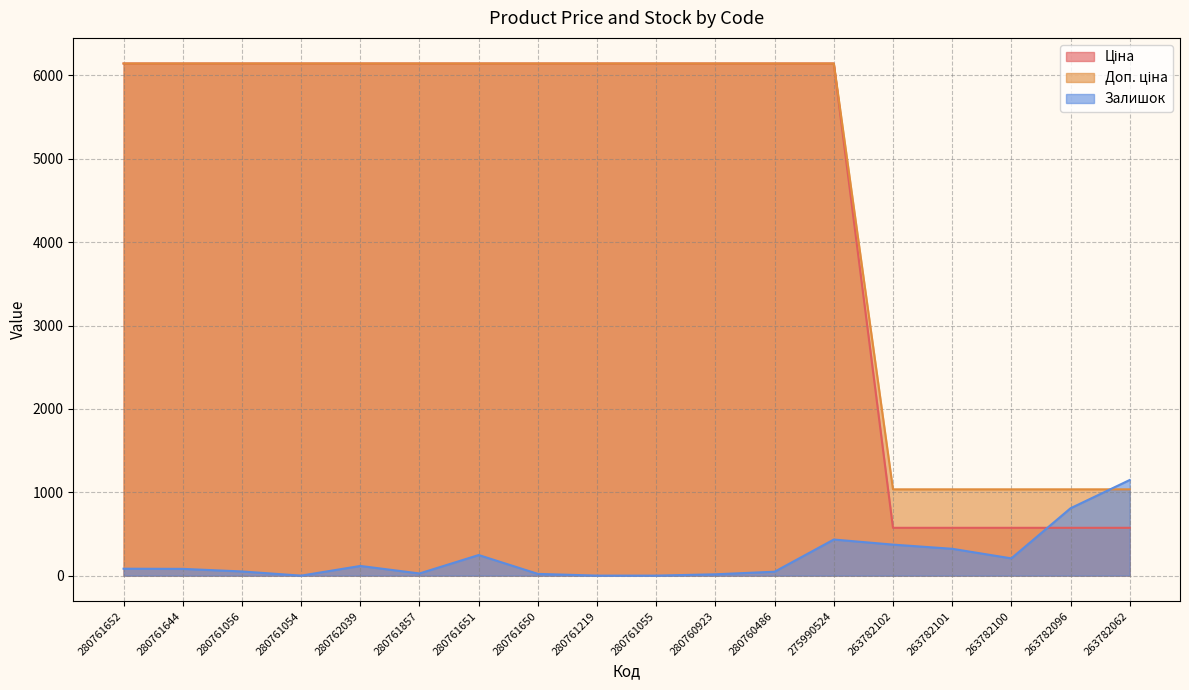

What is the label of the 2nd point from the left?

280761644